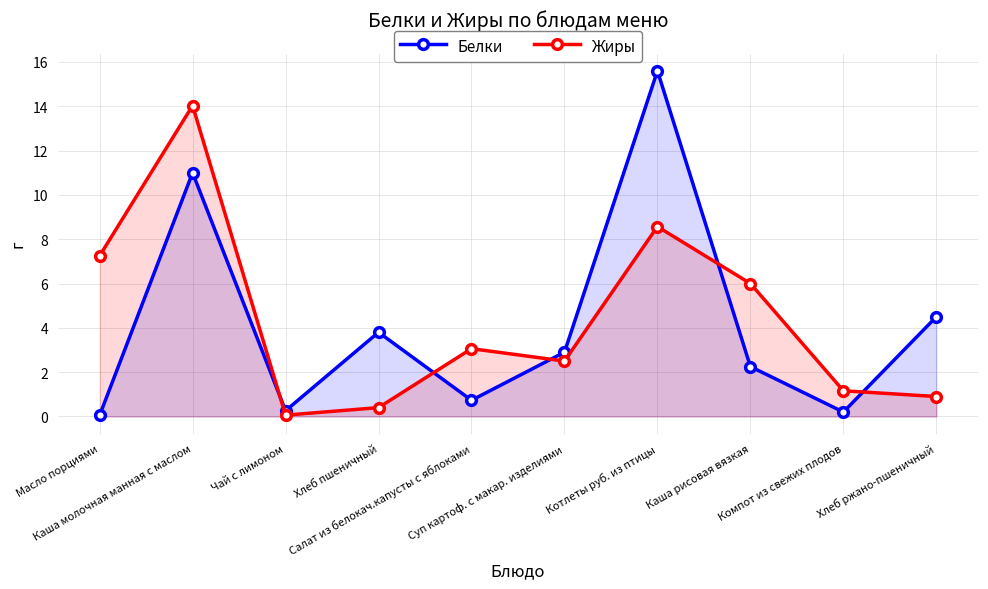

What is the label of the 2nd point from the right?

Компот из свежих плодов